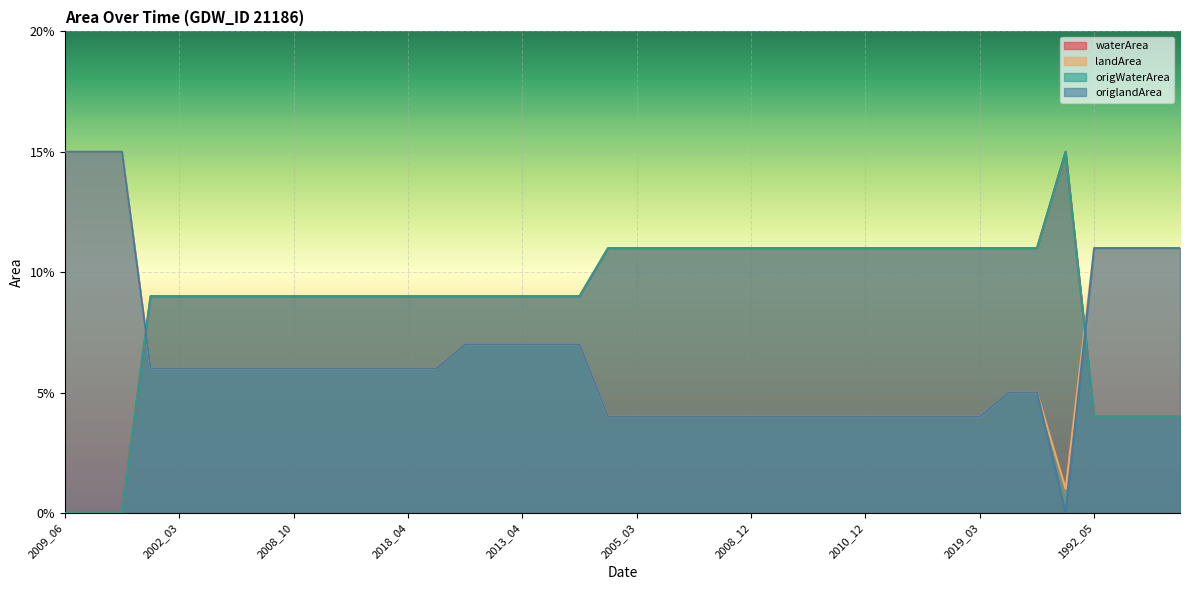

What is the value of the origWaterArea point at the 9th from the left?

0.1